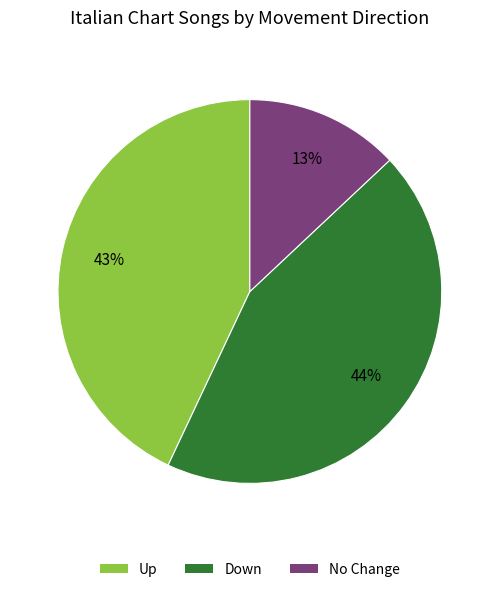

To the nearest percent, what is the difference between the largest and smallest slice percentages?

31%